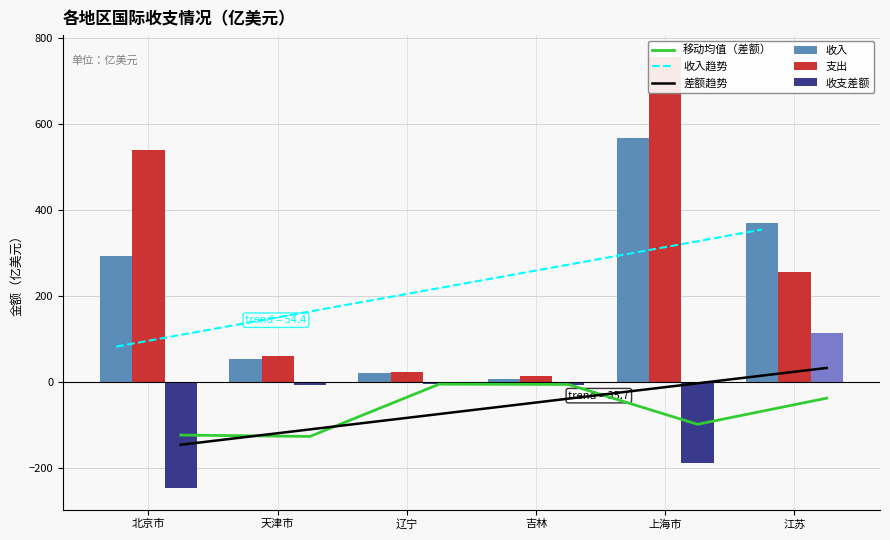

Rank the series by their maximum value, from highest to lowest.

支出, 收入, 收入趋势, 收支差额, 差额趋势, 移动均值（差额）